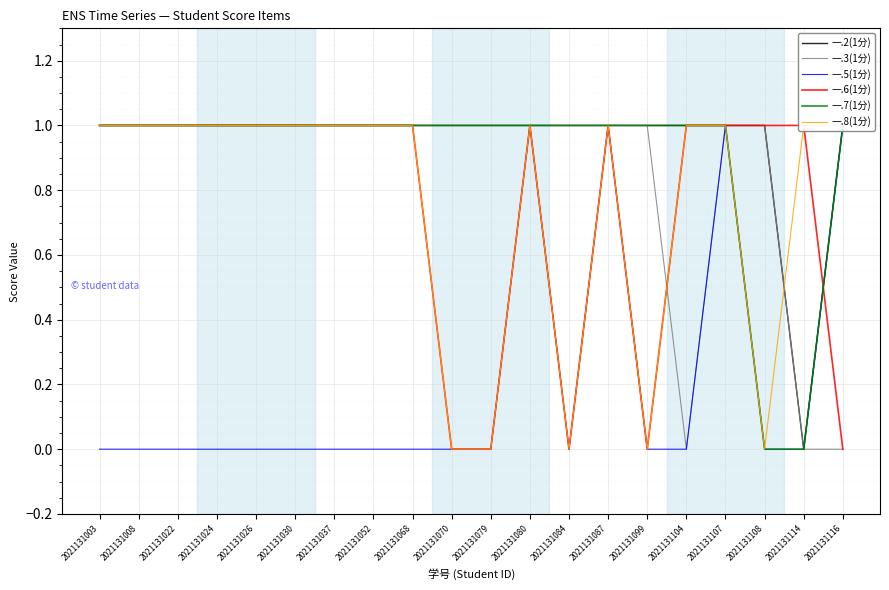

What is the approximate value of 一.7(1分) at 2021131008?

1